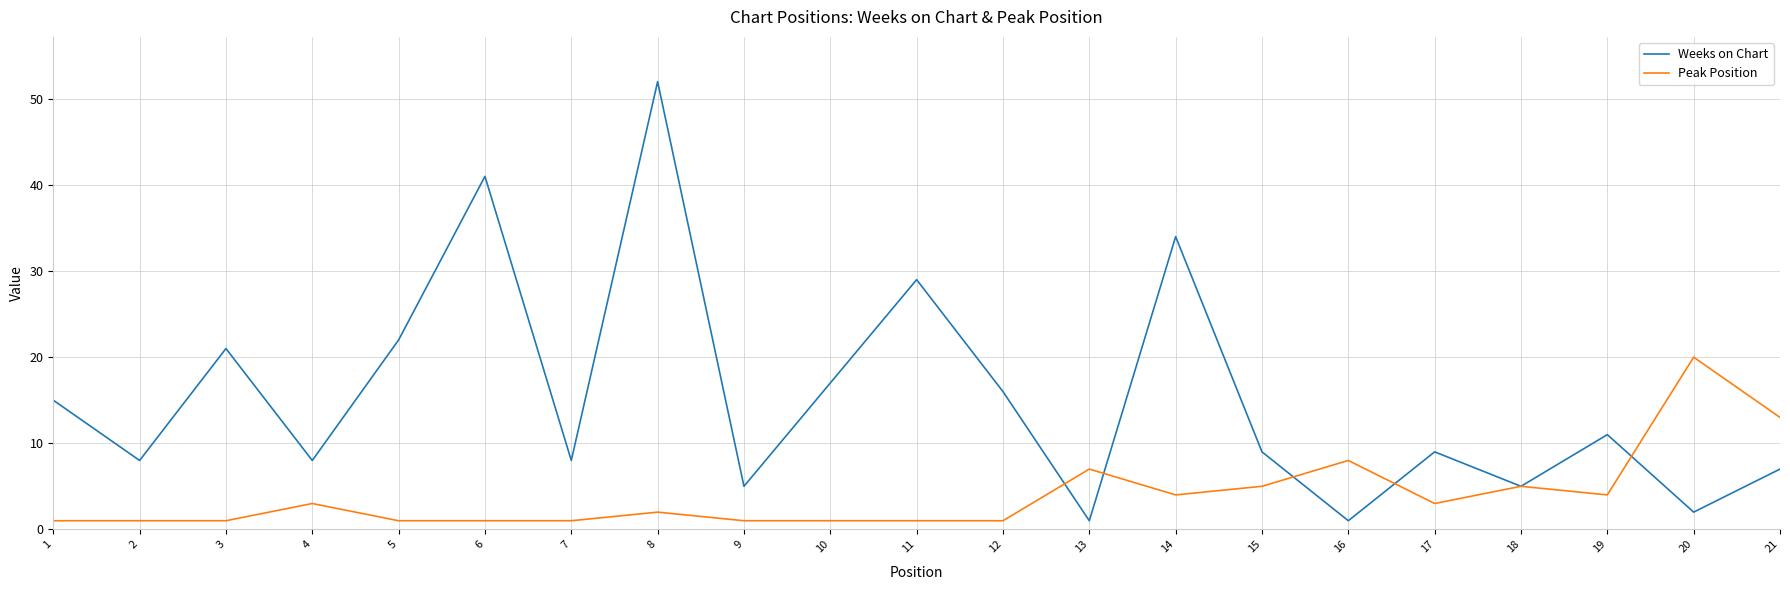

How many categories are shown in the chart?

21